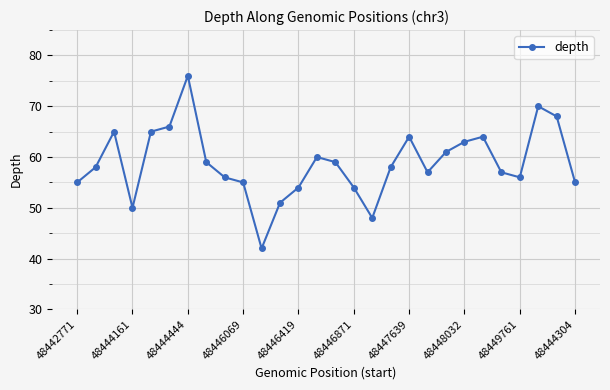

What is the greatest value displayed?

76